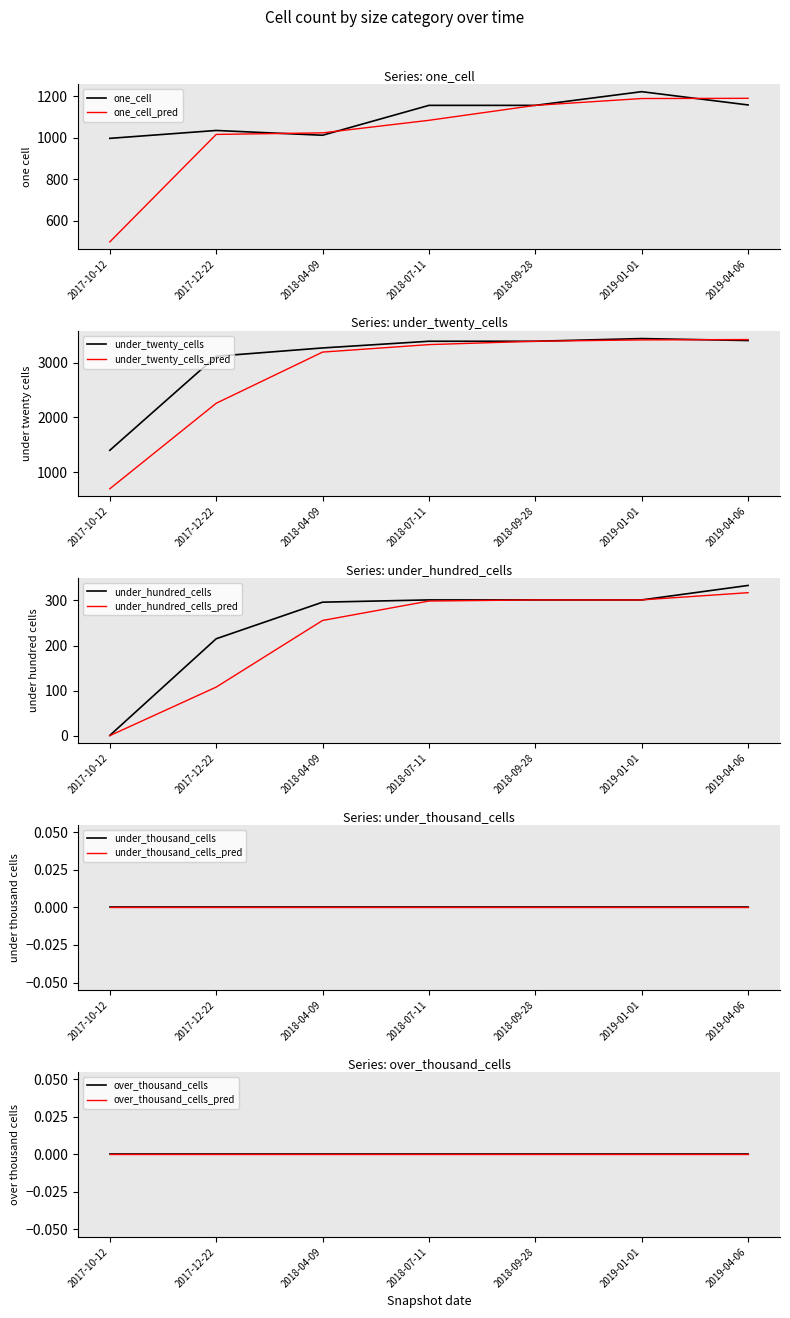

What is the maximum value for under_twenty_cells?

3438.0